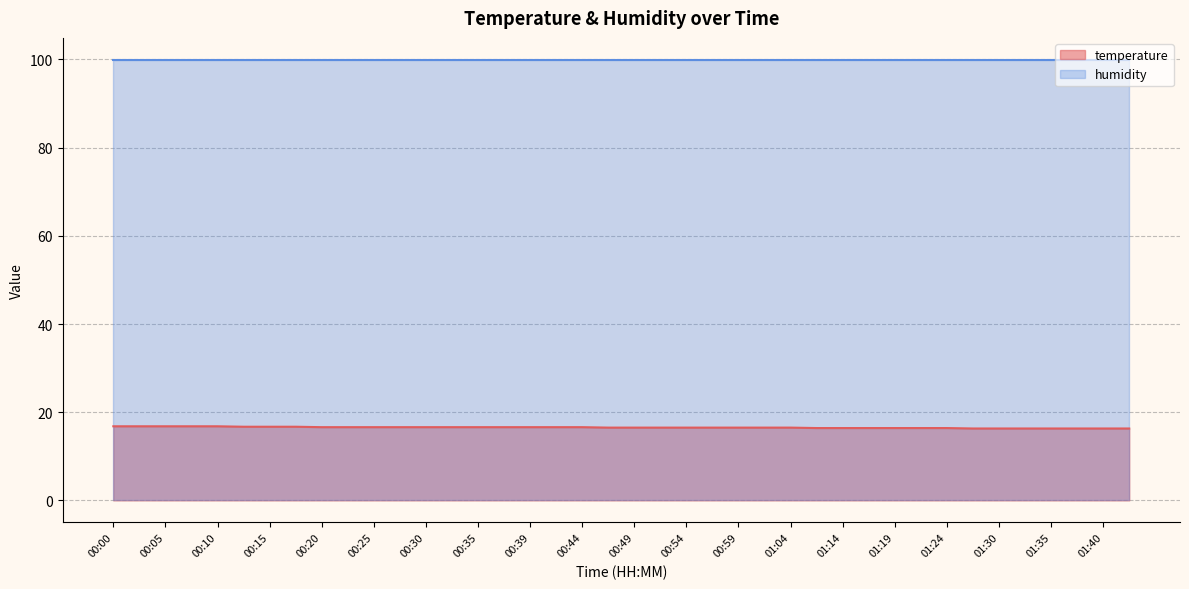

True or false: there are more than 1 points higher than both neighbors.

False